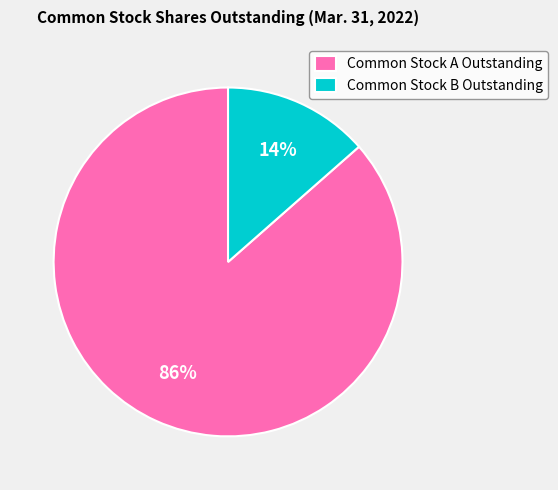

What is the ratio of the value at Common Stock B Outstanding to the value at Common Stock A Outstanding?

0.2